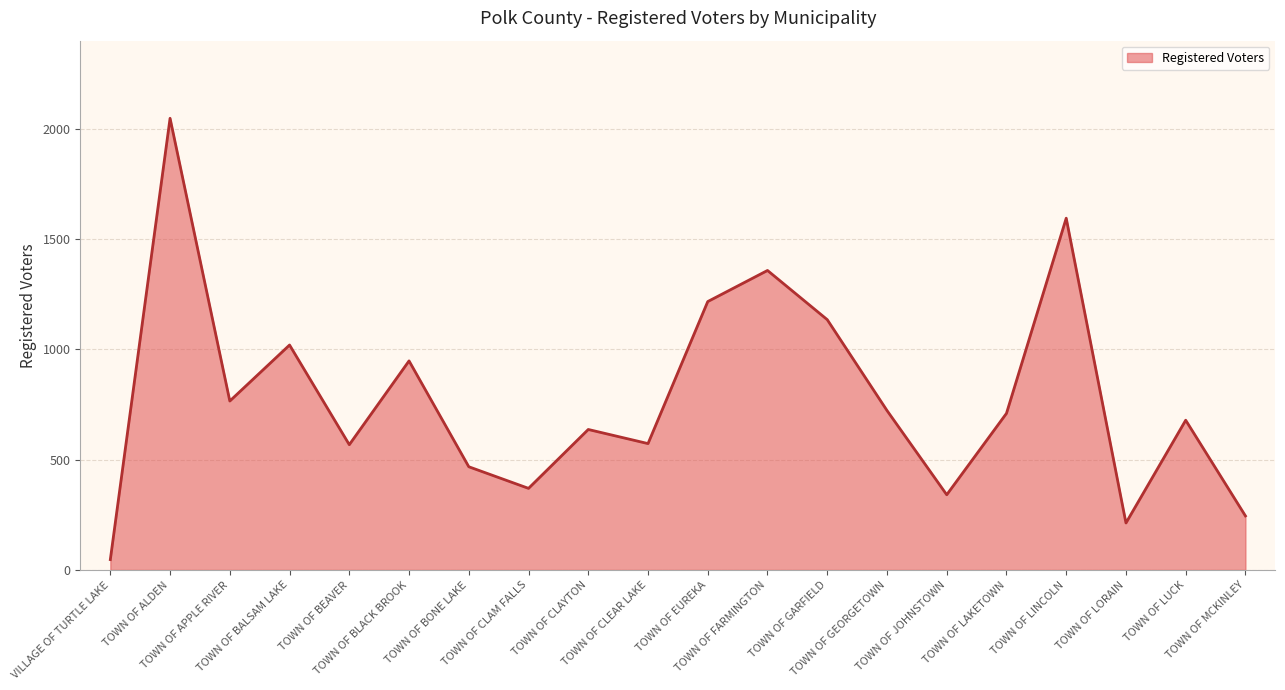

The chart shows a value of 948 at TOWN OF BLACK BROOK. True or false?

True